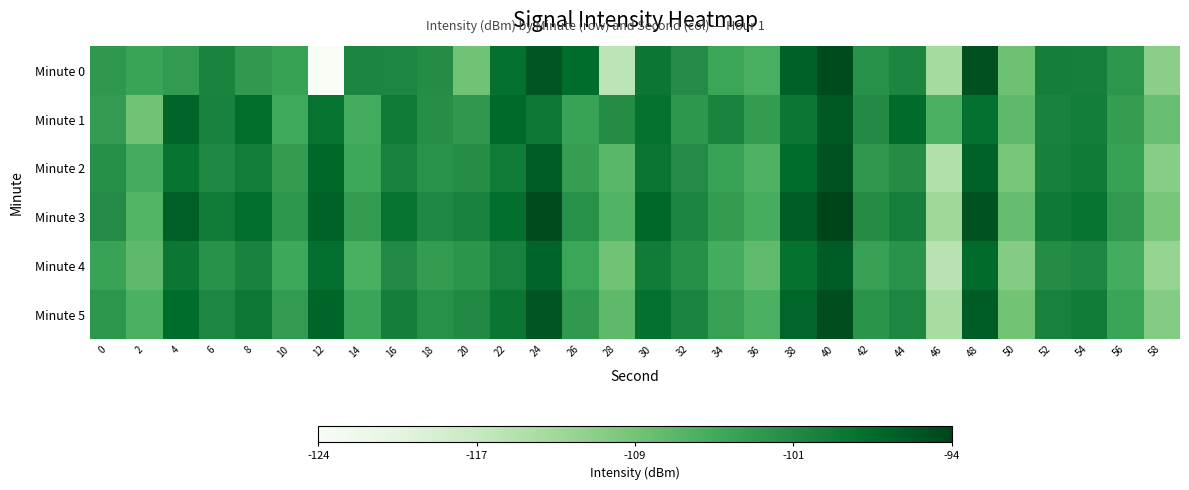

At which category does the chart reach its peak across all series?

40